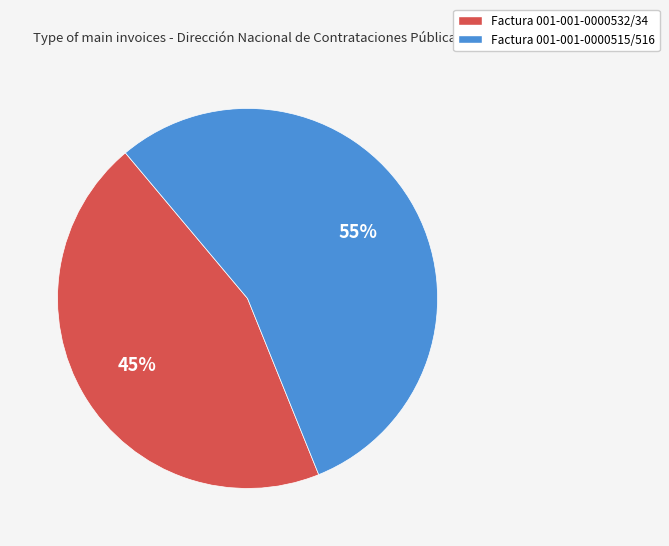

Rank the categories by value from lowest to highest.

Factura 001-001-0000532/34, Factura 001-001-0000515/516